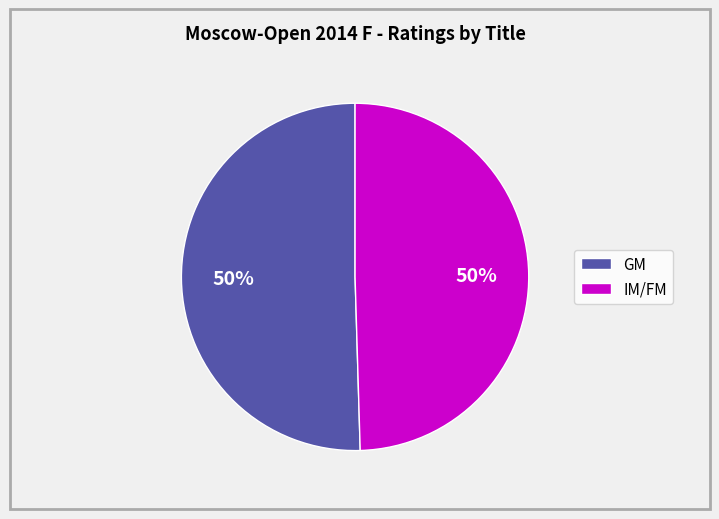

How many segments does this pie chart have?

2